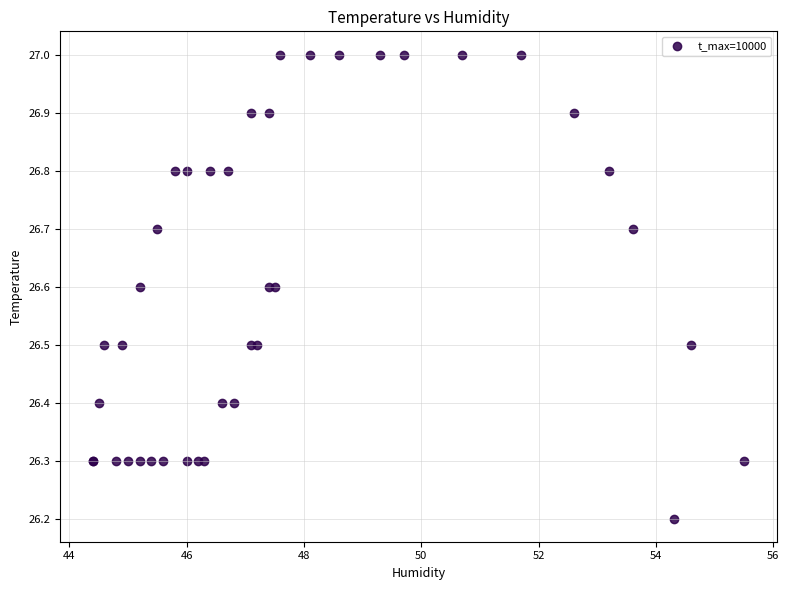

What Y value in the scatter plot is closest to 26?

26.2